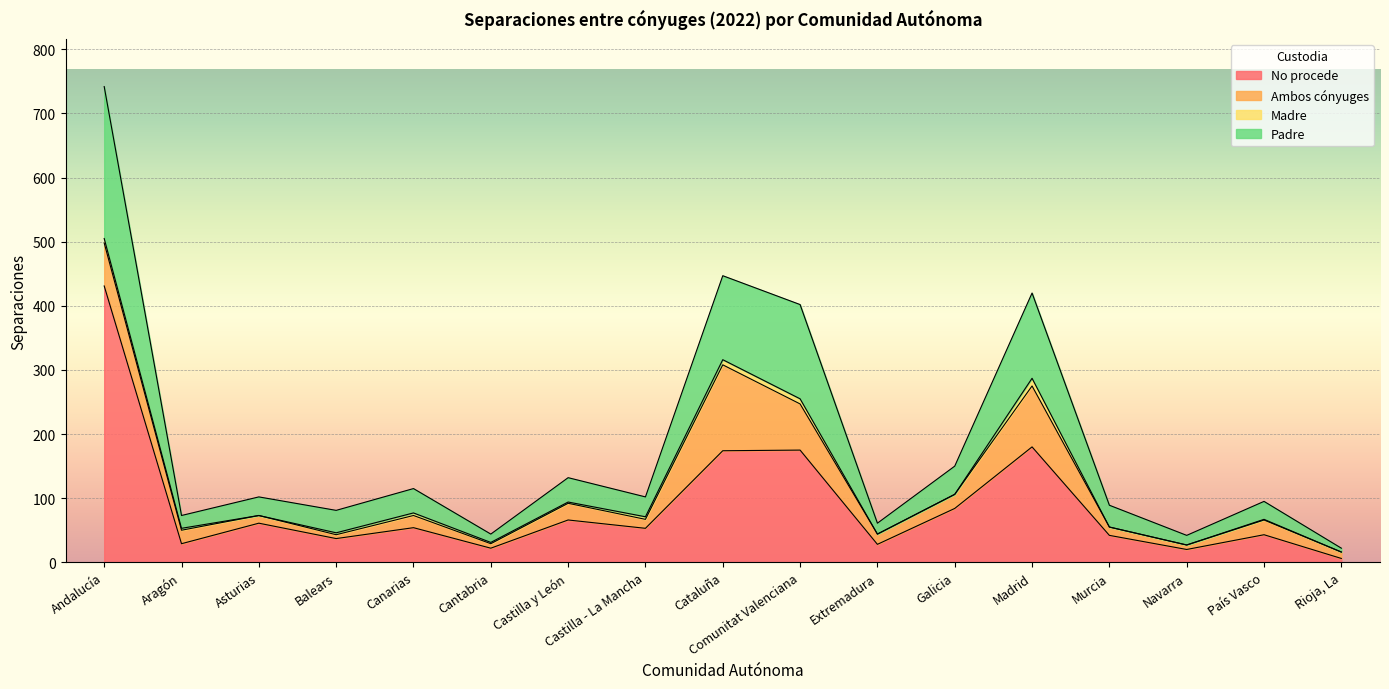

At which category is the sum across all series the highest?

Andalucía